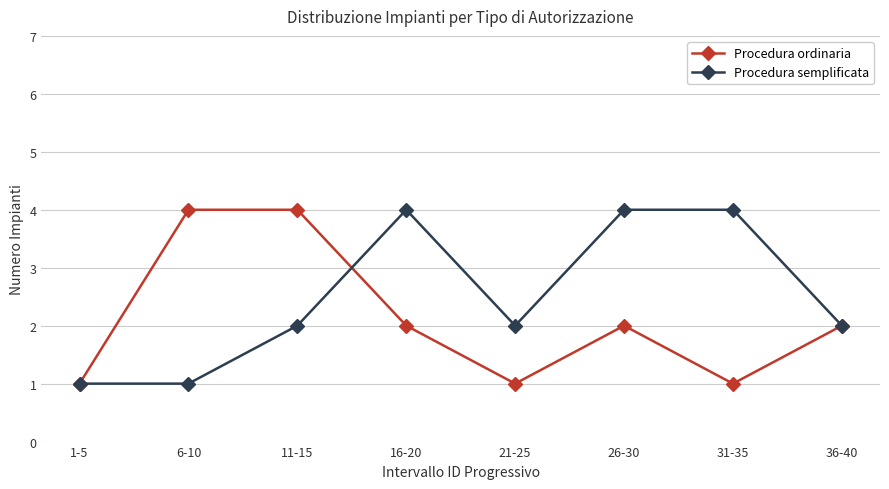

Rank the series by their average value, from highest to lowest.

Procedura semplificata, Procedura ordinaria